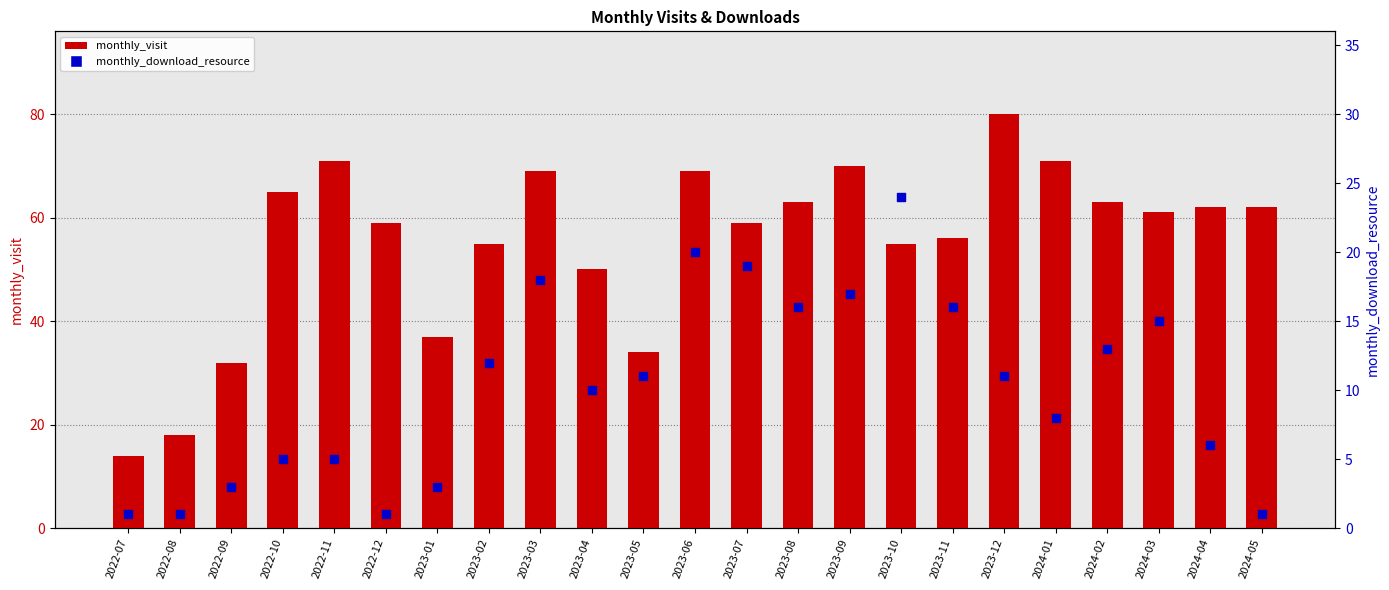

What is the total value across all series at 2023-04?

60